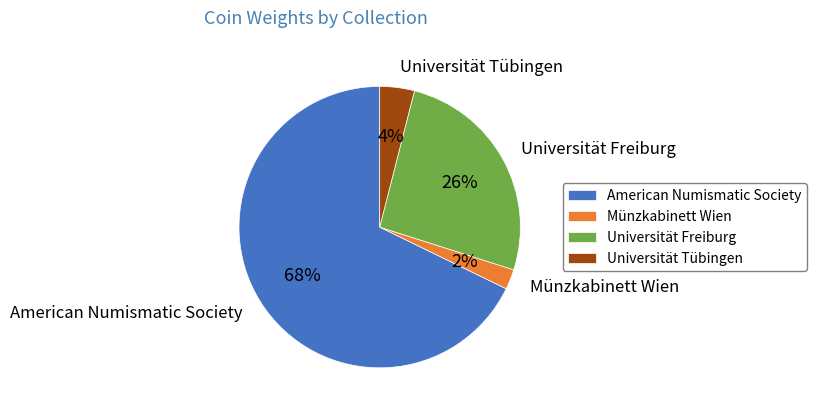

Which slice is the largest?

American Numismatic Society